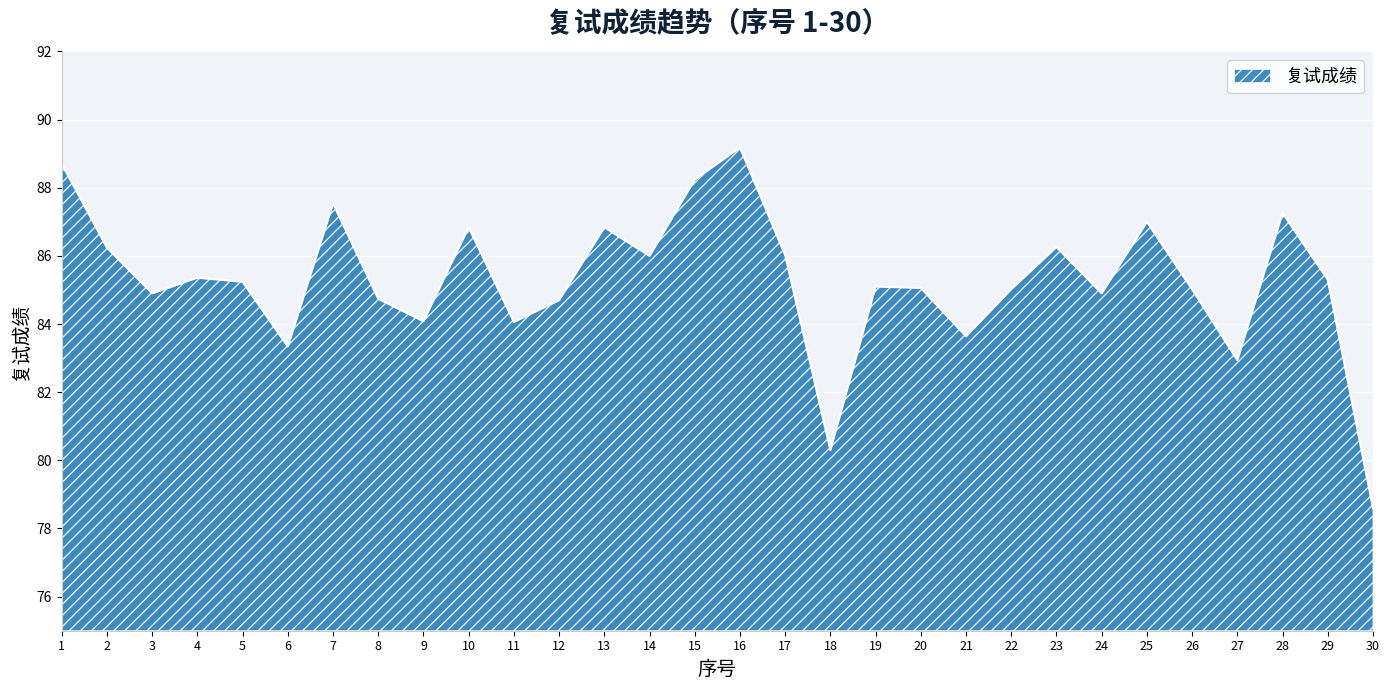

The chart shows a value of 121.9 at 2. True or false?

False